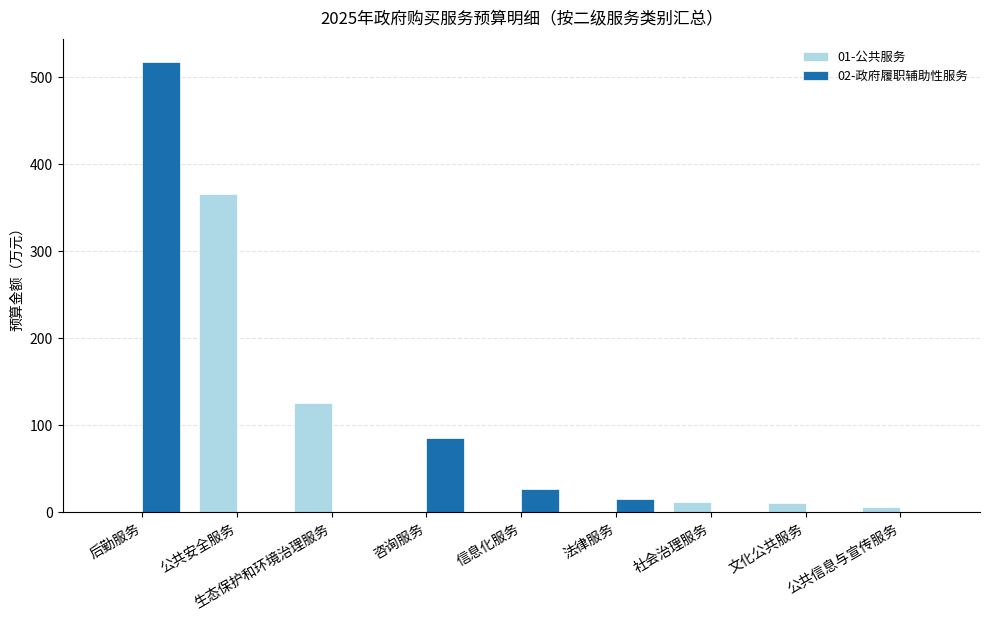

How many series are shown in this chart?

2